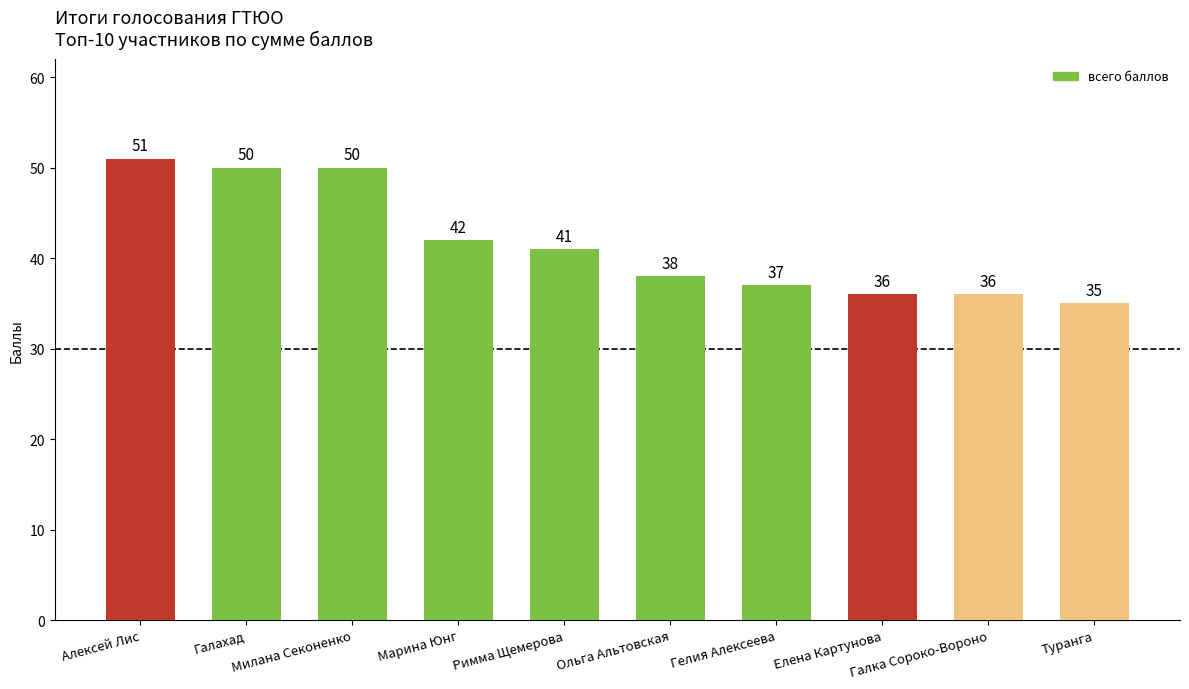

What is the change in value from Галахад to Галка Сороко-Вороно?

-14